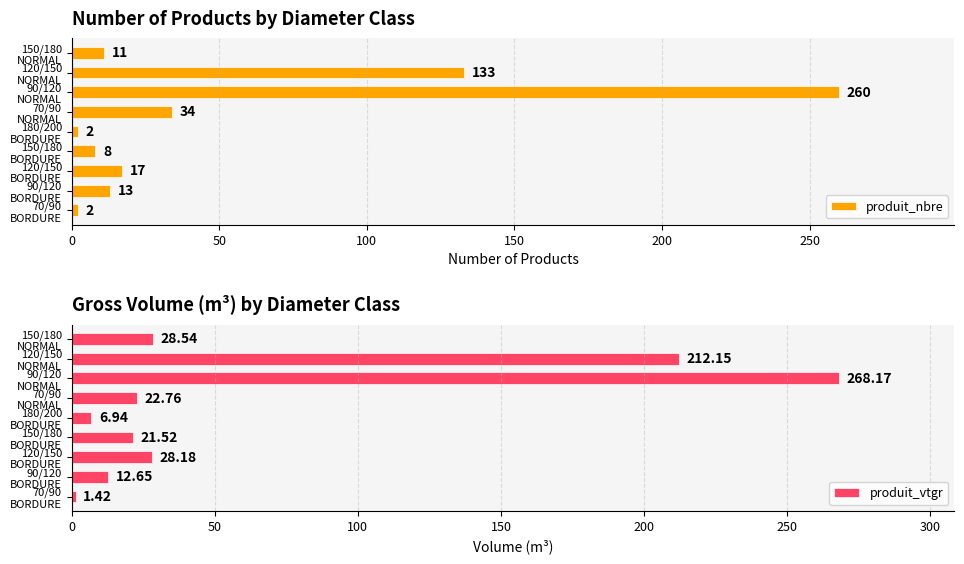

Reading right to left, transcribe all the data shown in this chart.

produit_nbre: 11.0	133.0	260.0	34.0	2.0	8.0	17.0	13.0	2.0
produit_vtgr: 28.5	212.2	268.2	22.8	6.9	21.5	28.2	12.7	1.4